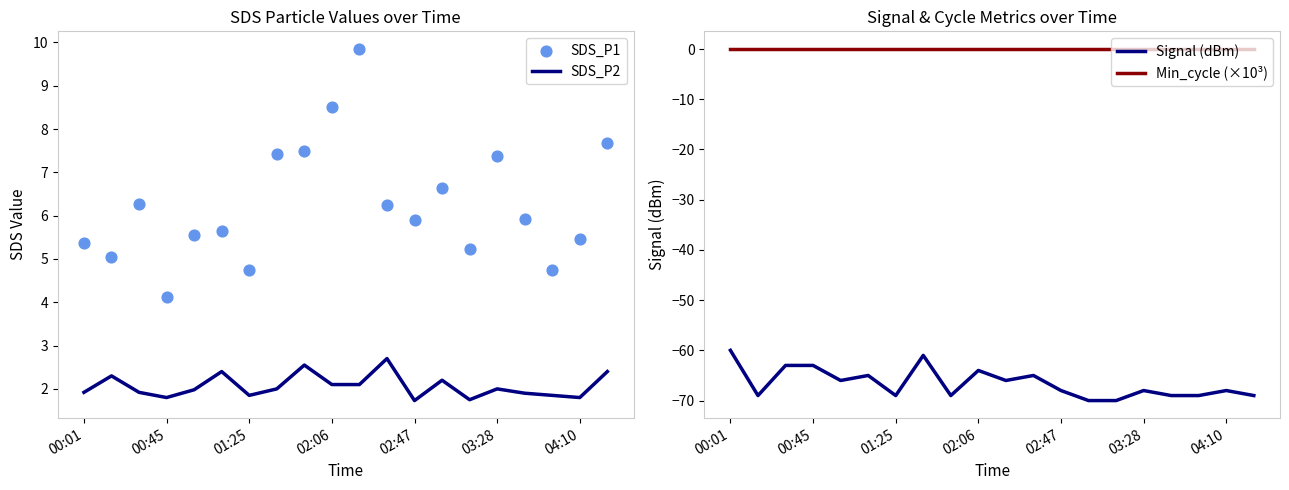

True or false: Min_cycle (×10³) and Signal (dBm) intersect in this chart.

False